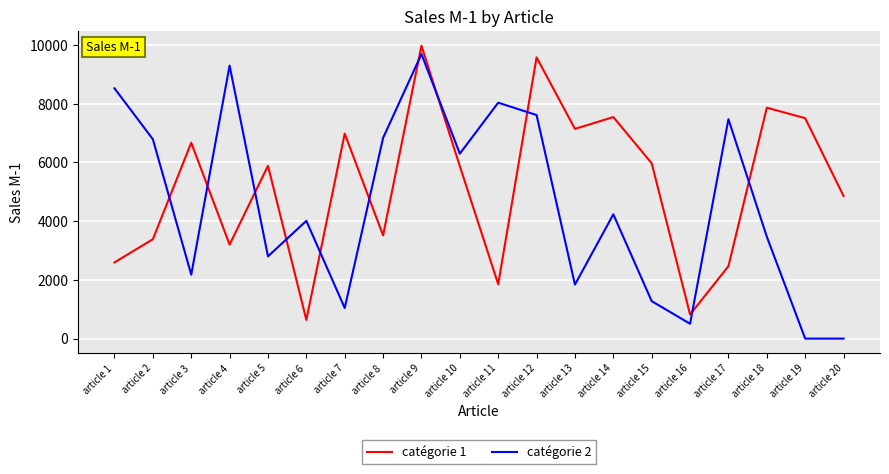

True or false: catégorie 2 and catégorie 1 cross at least once.

True